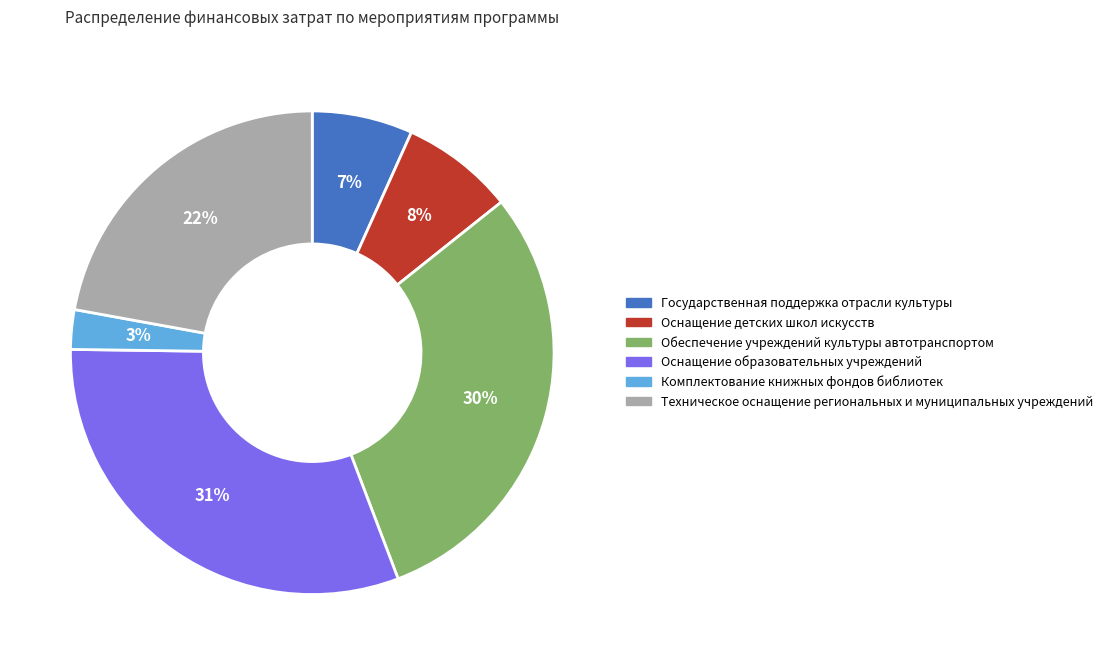

Combined, do Оснащение образовательных учреждений and Комплектование книжных фондов библиотек account for over 50%?

No